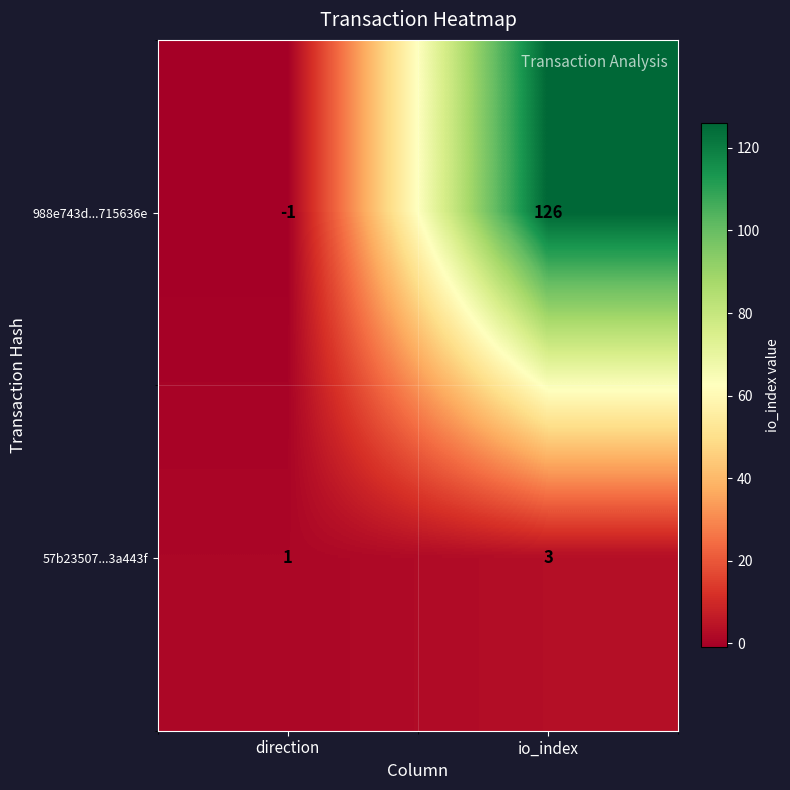

At io_index, list the series in order from smallest to largest.

57b23507...3a443f, 988e743d...715636e